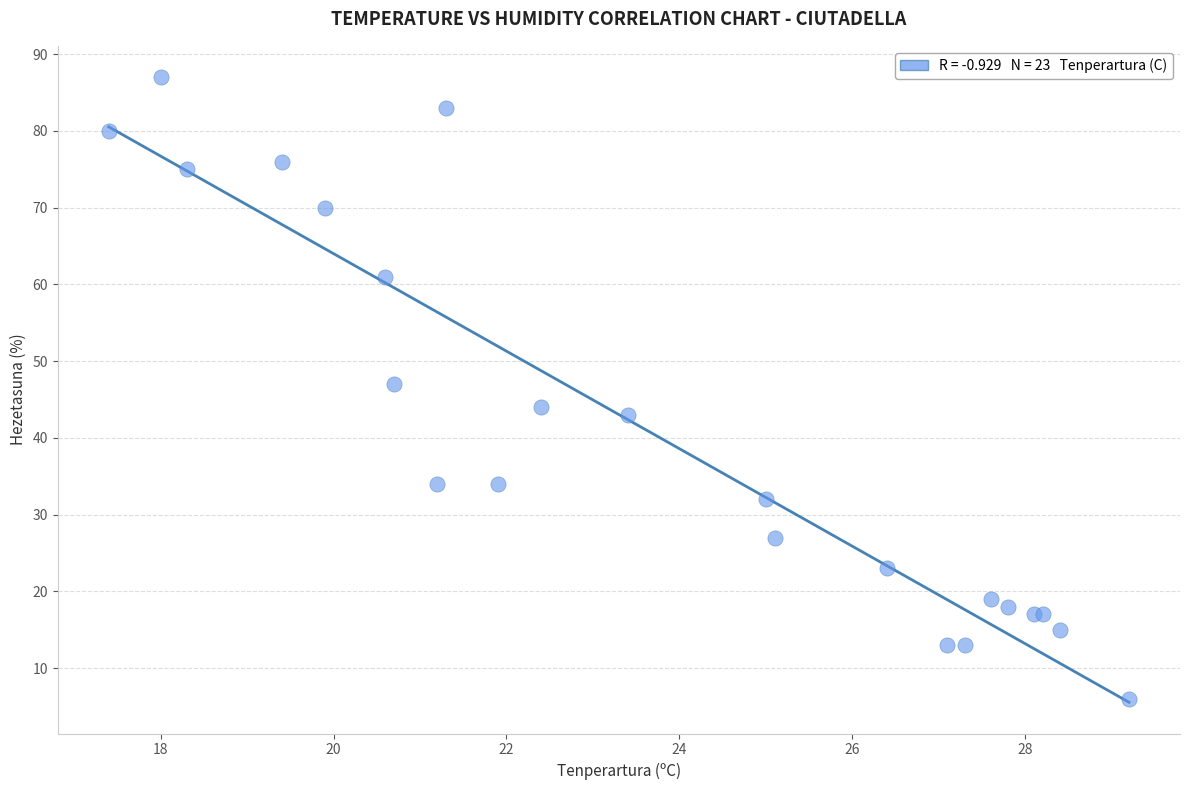

What Y value in the scatter plot is closest to 46?

47